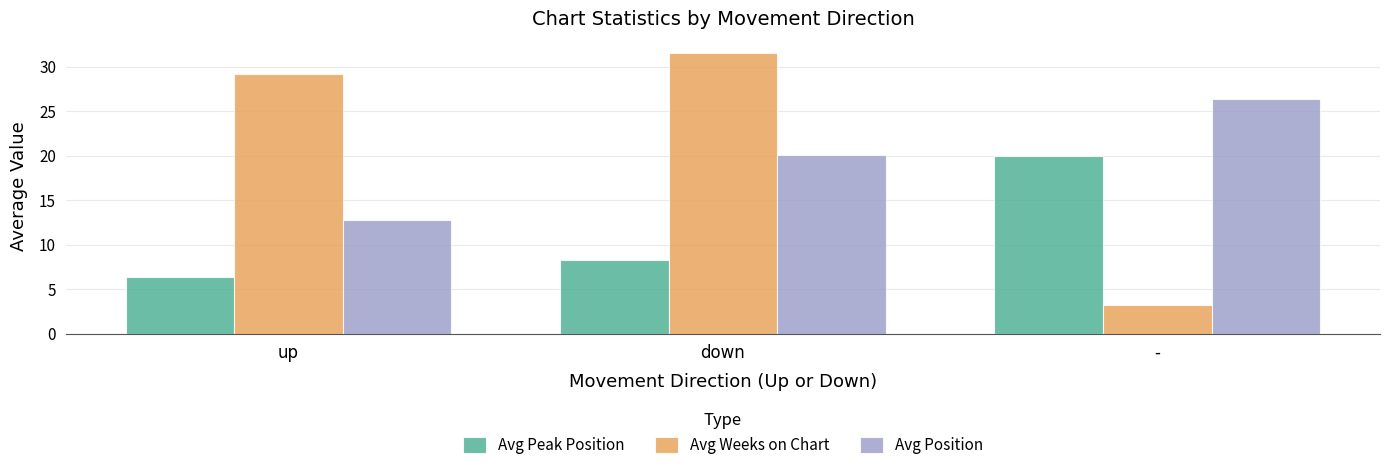

What is the minimum value for Avg Weeks on Chart?

3.2